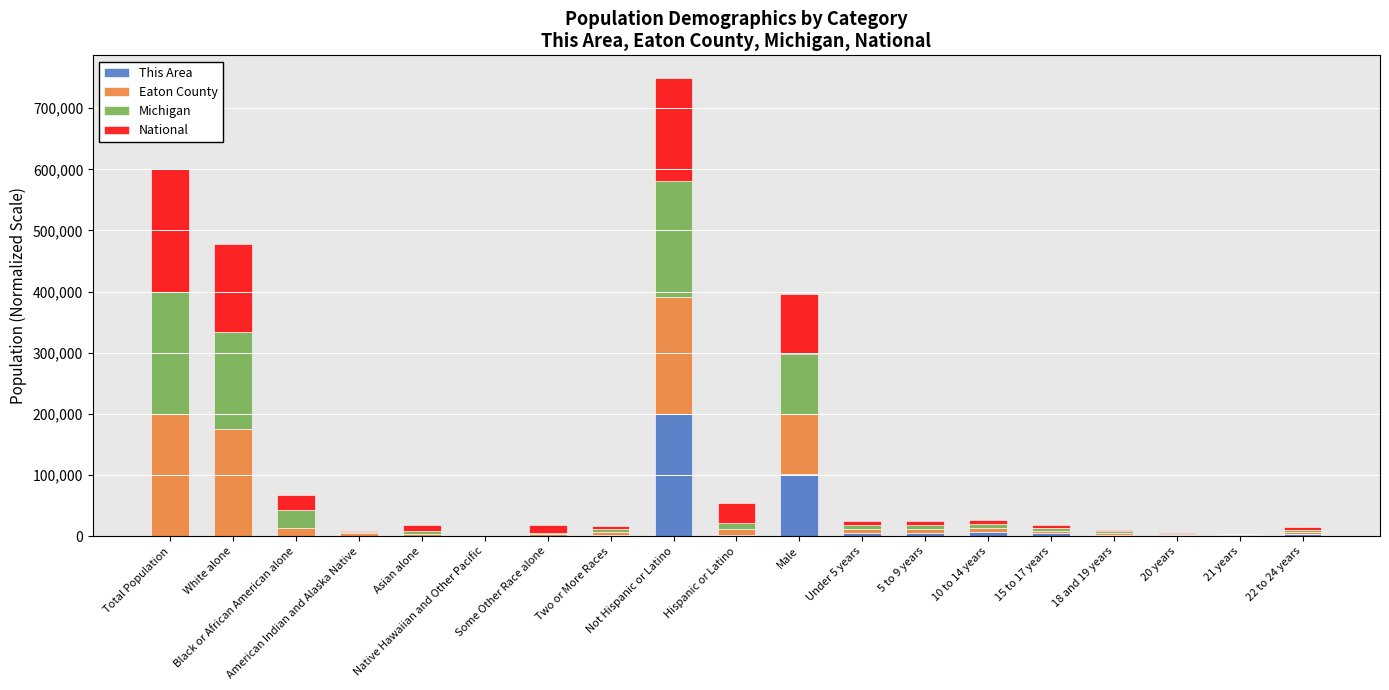

What is the maximum value for This Area?

200000.0